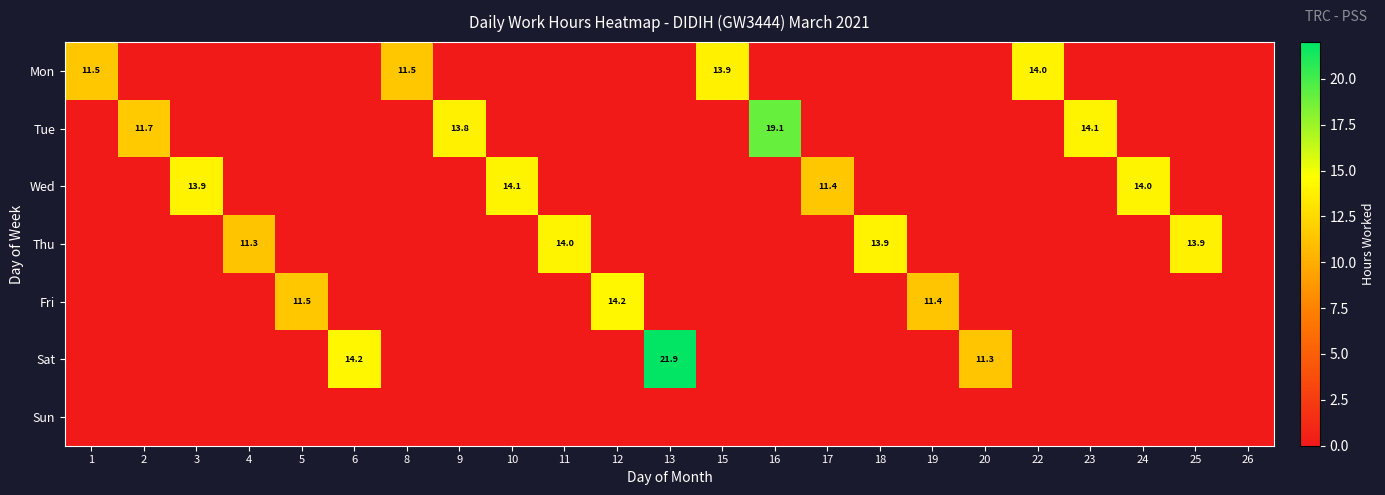

True or false: Tue has a value of 8.0 at 16.

False